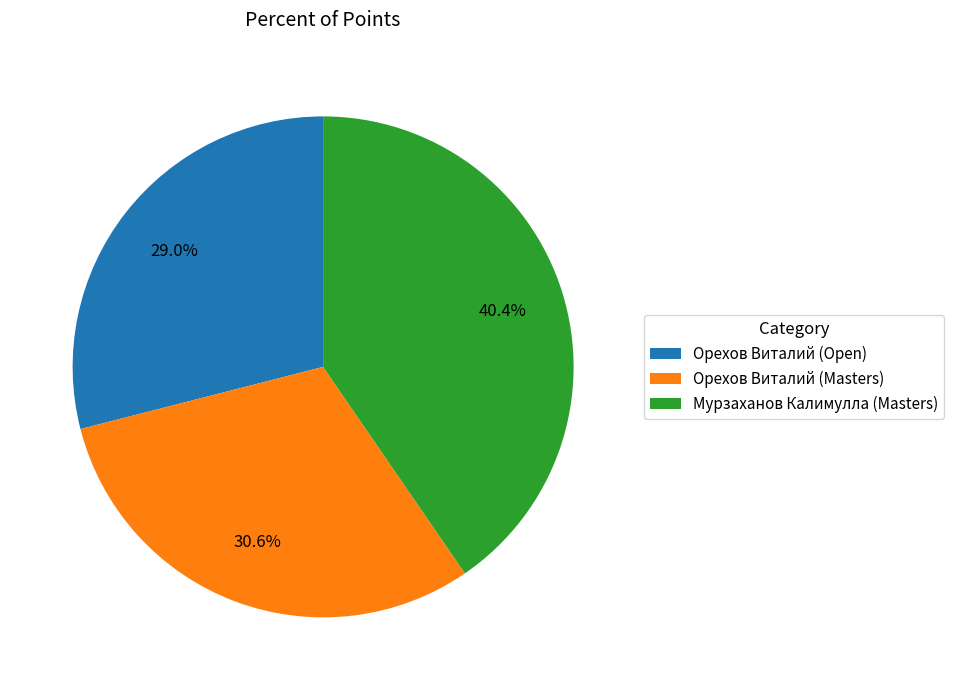

The Орехов Виталий (Masters) slice represents 23% of the pie. True or false?

False